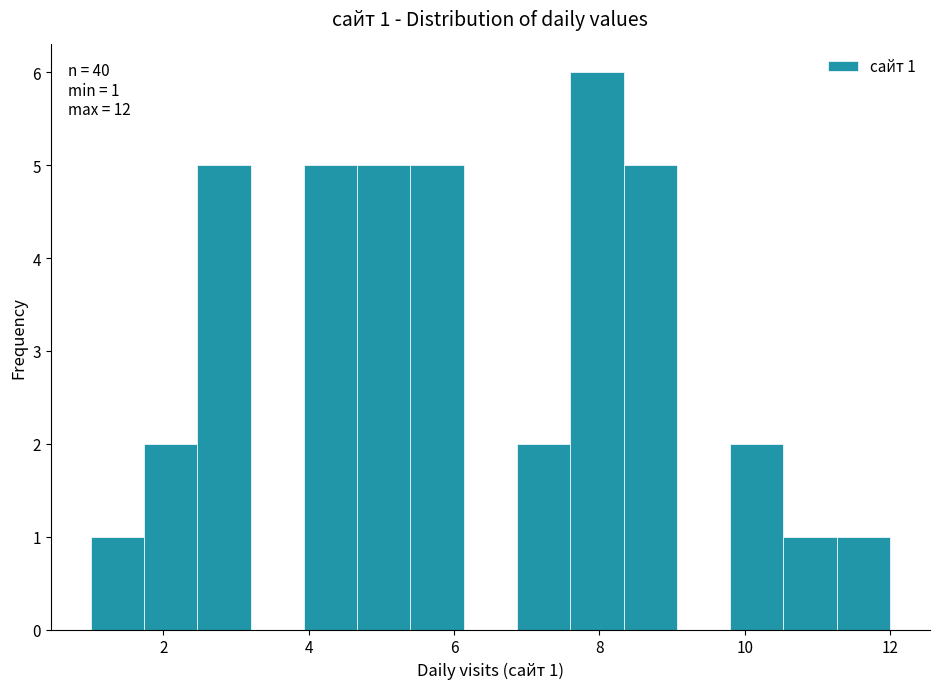

Around what value on the x-axis is the tallest bar? Give the approximate position of its centre, as read against the axis.

8.0